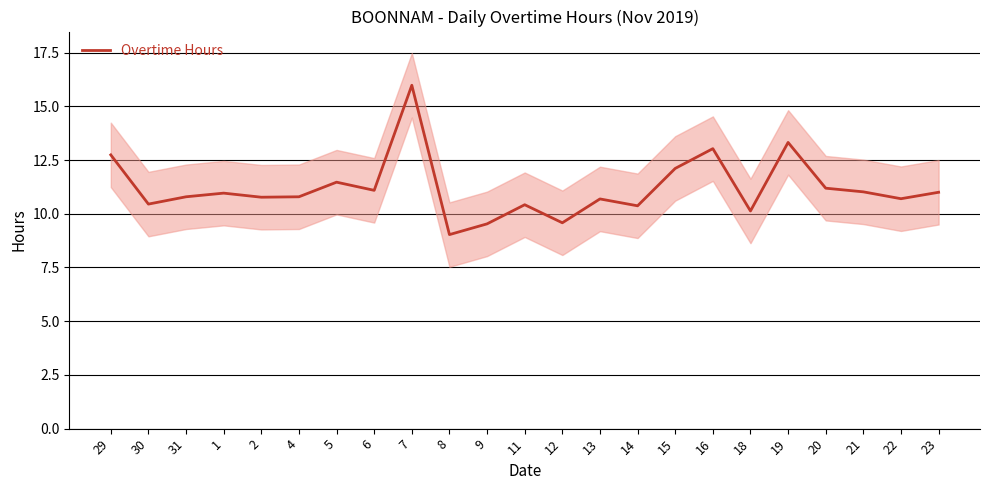

Which has a higher value, 8 or 19?

19